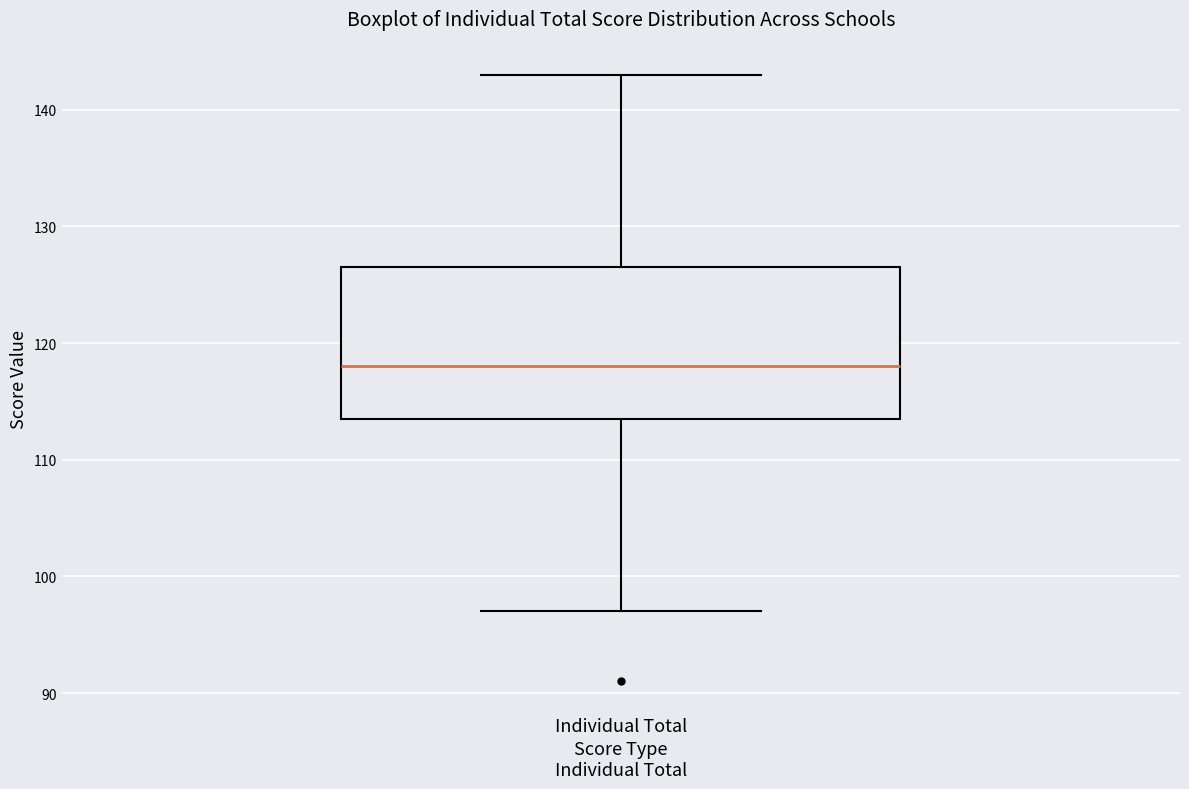

Transcribe this box plot: give where the median line is, the range the box spans, and where the two whiskers end, as read against the y-axis. The values are not printed on the chart, so give them approximately, as read against the axis.

median 118, box 114 to 127, whiskers 97 to 143